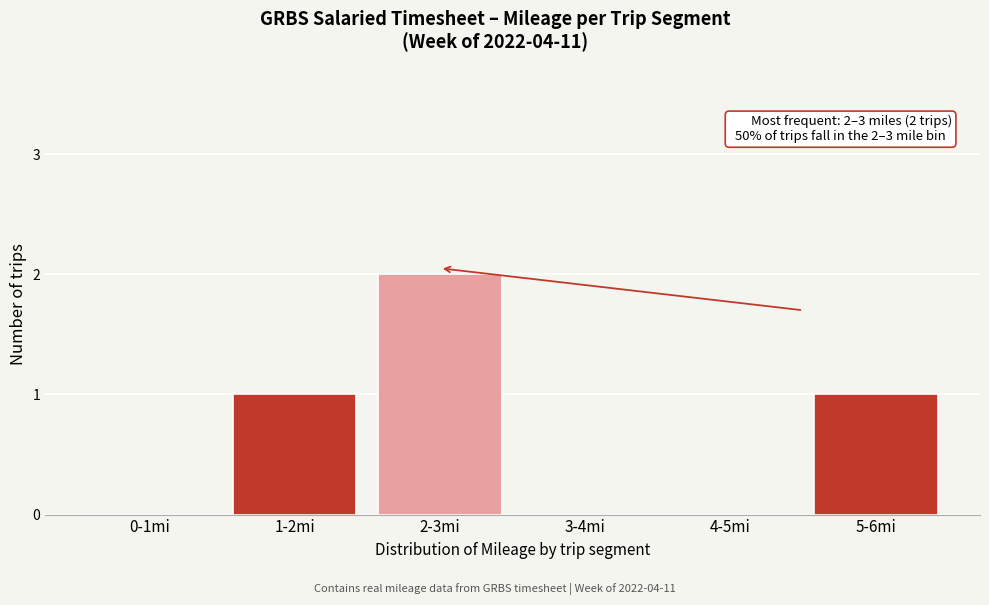

Reading left to right, extract all data points from this chart.

0-1mi=0	1-2mi=1	2-3mi=2	3-4mi=0	4-5mi=0	5-6mi=1